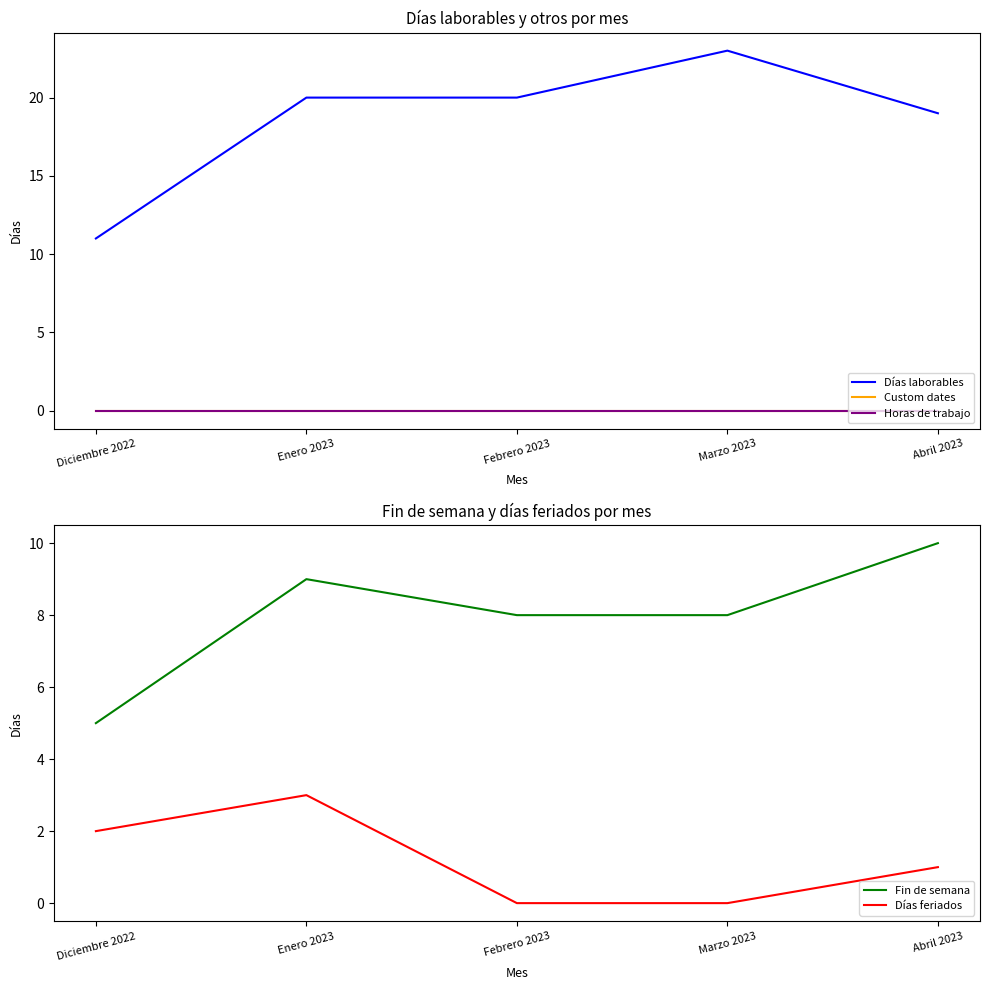

Between Marzo 2023 and Abril 2023, which series saw the biggest shift?

Días laborables